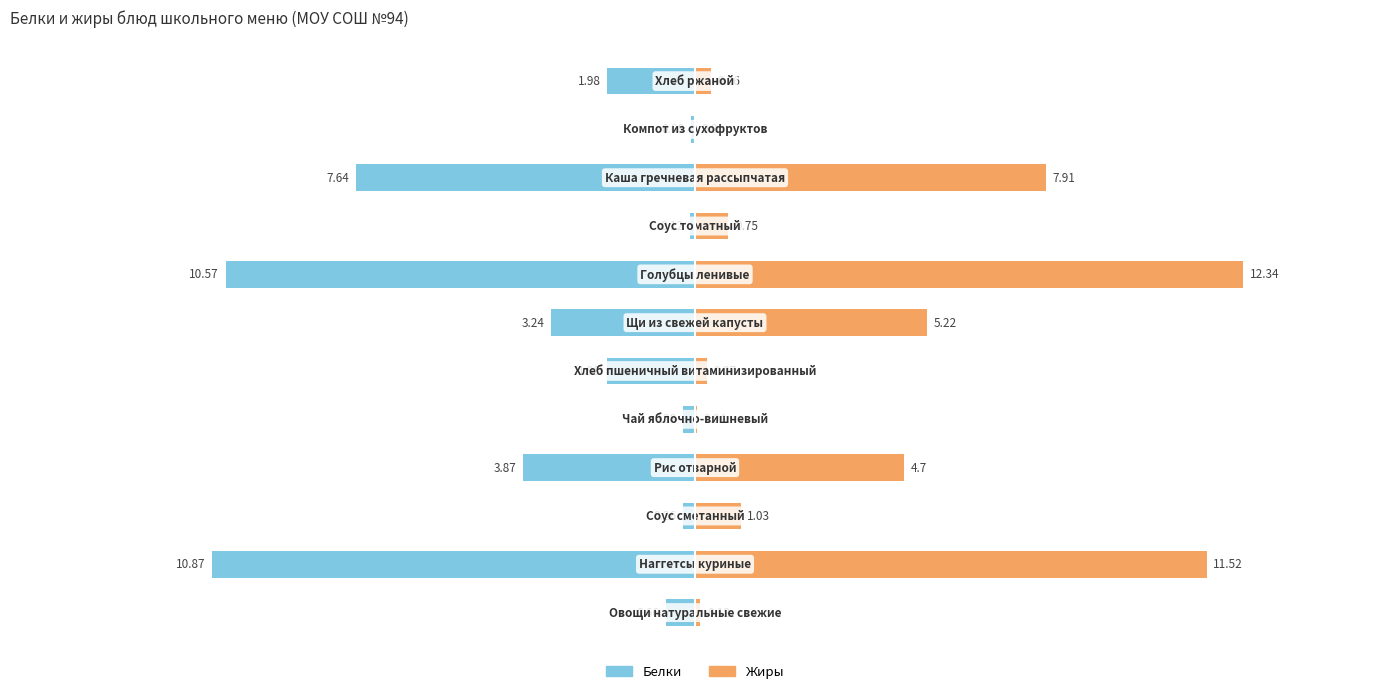

Does the chart contain stacked bars?

No